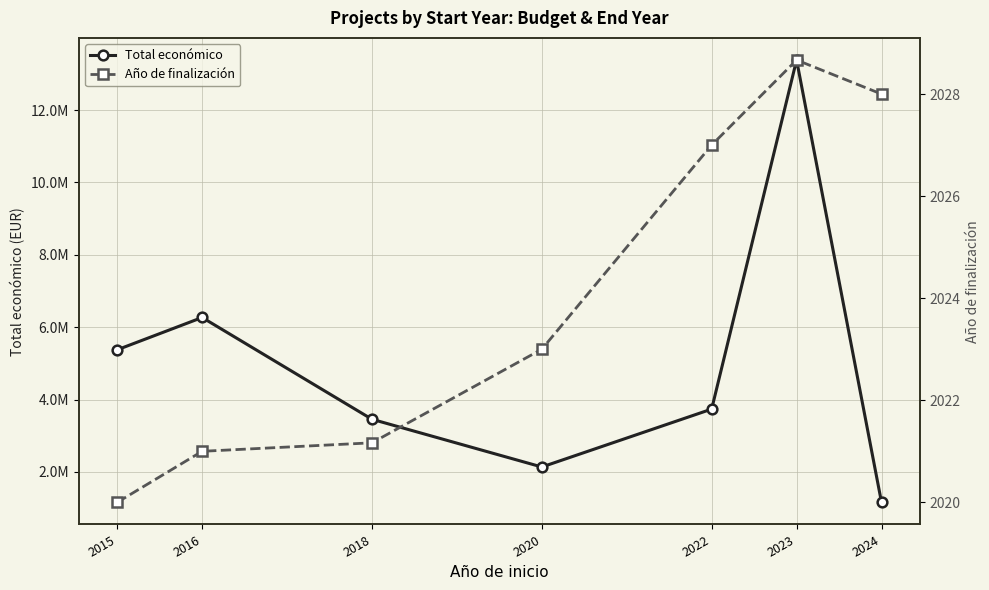

What is the total value across all series at 2023?

13385733.3